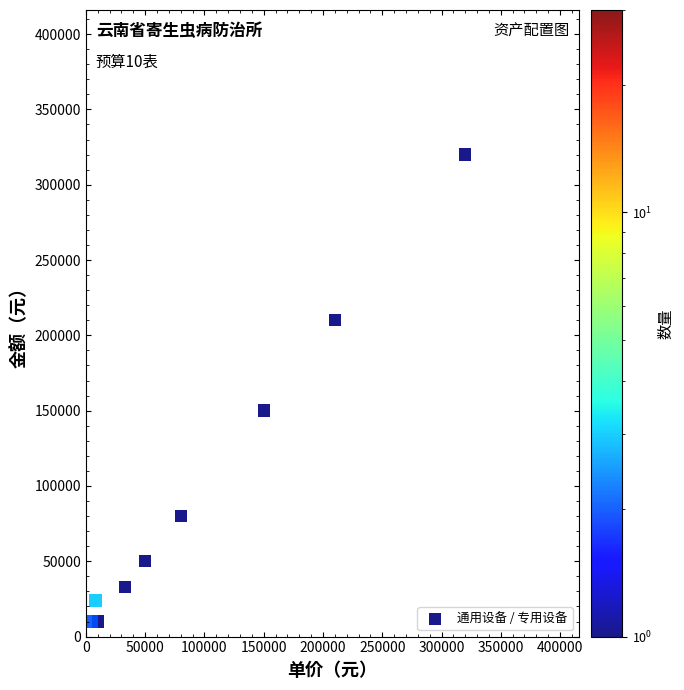

What Y value in the scatter plot is closest to 165000?

150000